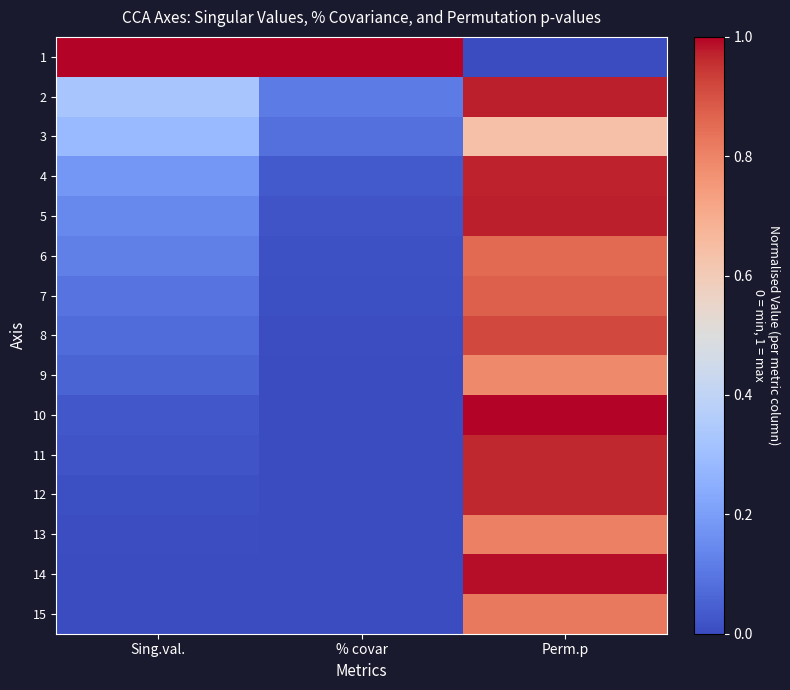

Which category has the highest value across all series?

Sing.val.